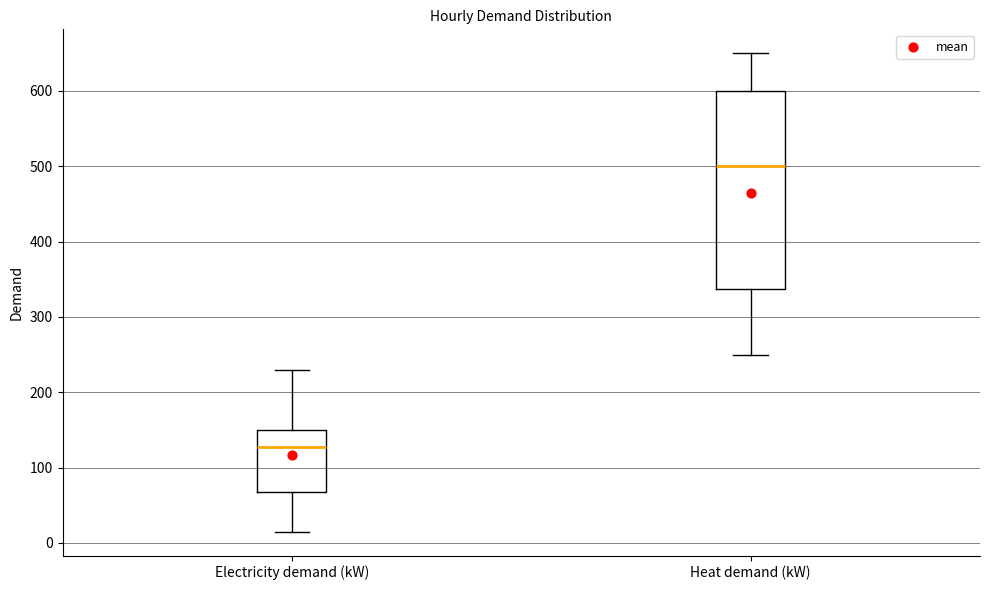

Which box's median line is the lowest?

Electricity demand (kW)